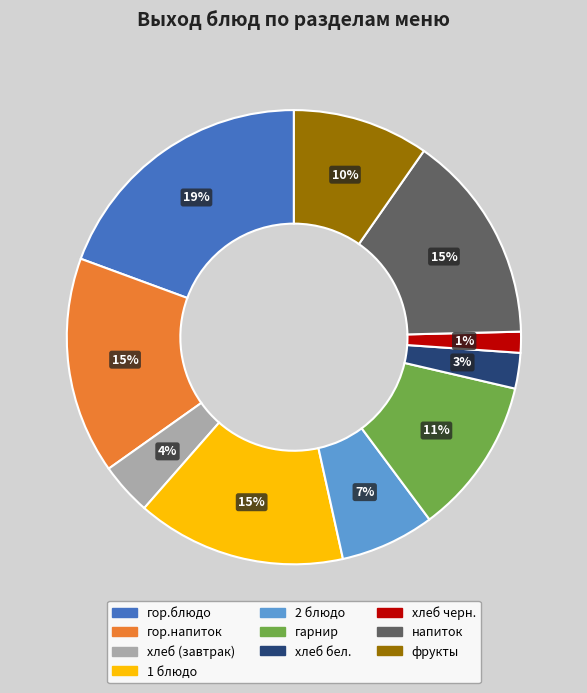

Between фрукты and гор.блюдо, which is larger?

гор.блюдо